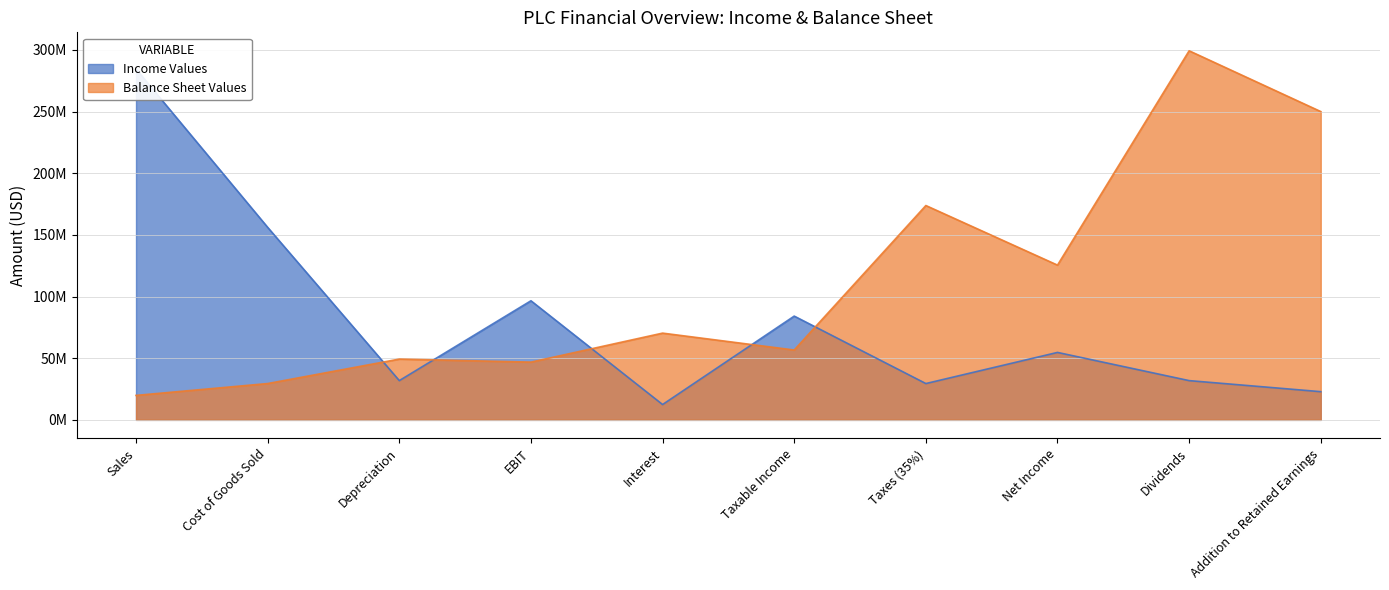

At which label does Income Values first exceed 54?

Sales